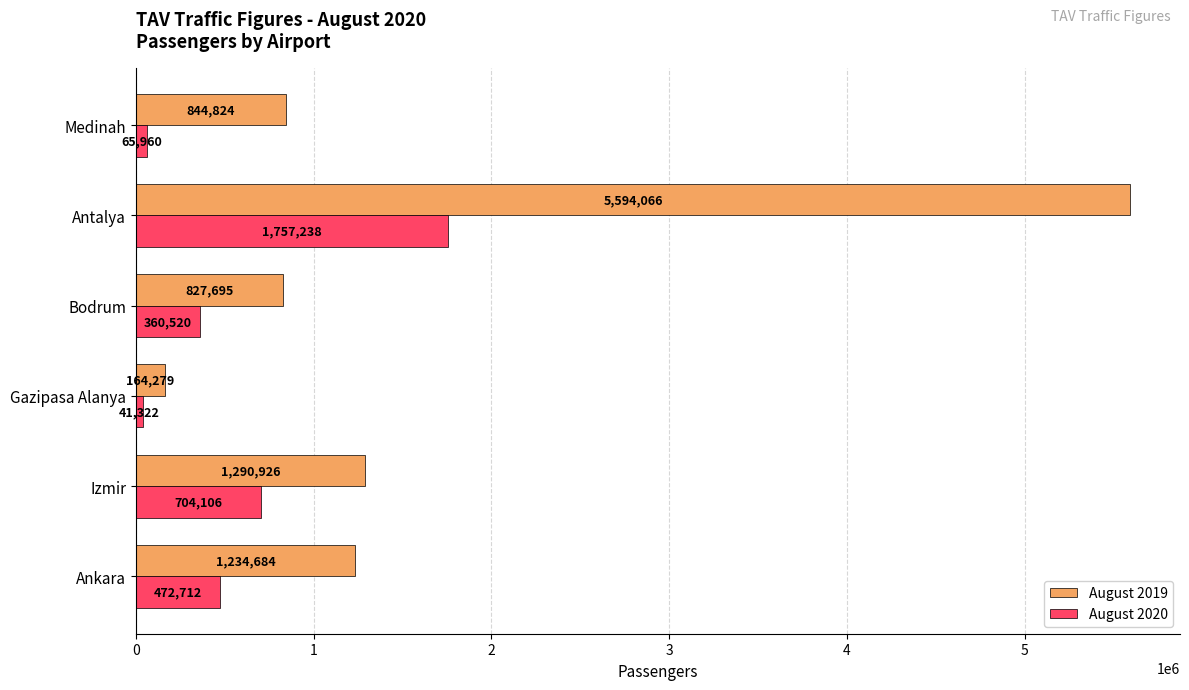

What is the spread (max minus min) of values at Antalya?

3836828